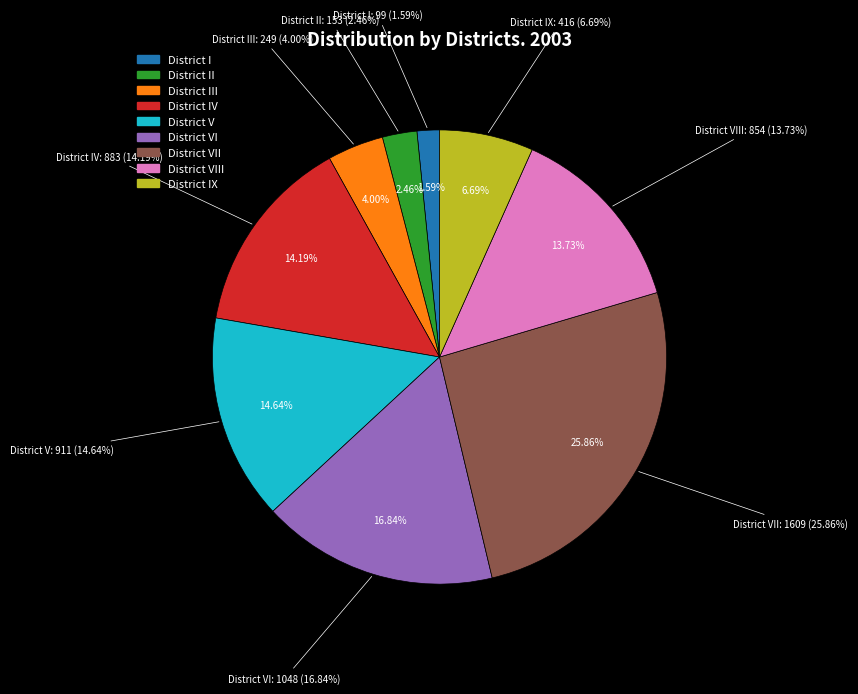

To the nearest percent, what is the combined percentage of District VIII and District V?

28%